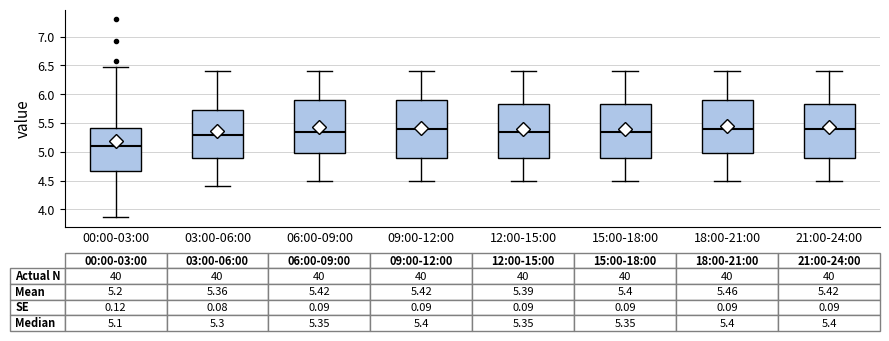

Comparing the boxes themselves (not the whiskers), which one is the tallest?

09:00-12:00